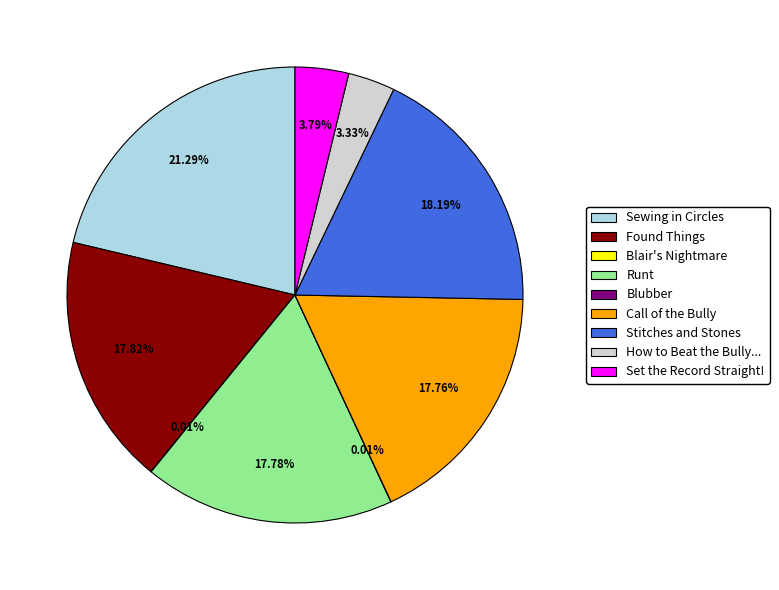

To the nearest percent, what is the difference between the largest and smallest slice percentages?

21%